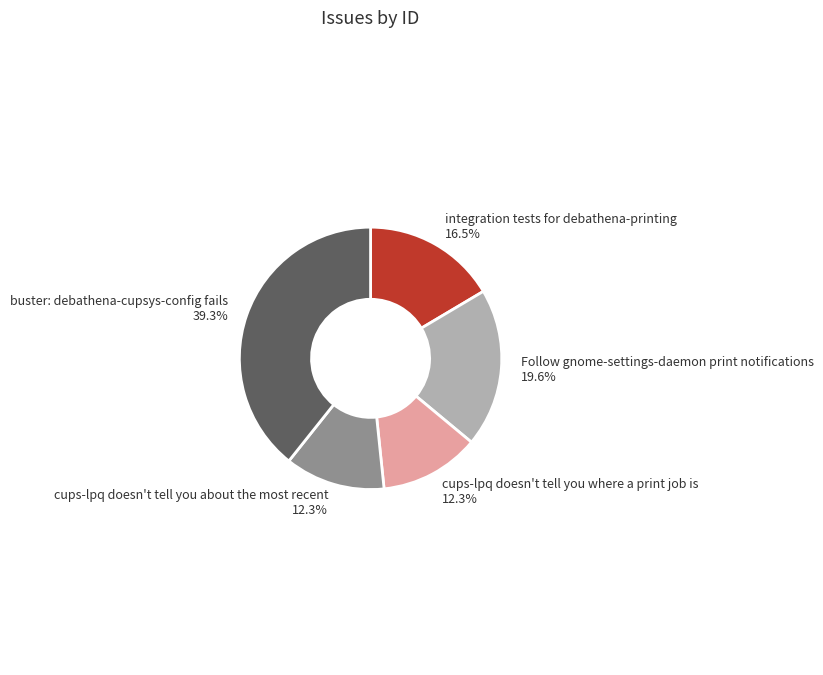

Is there a majority slice in this chart?

No